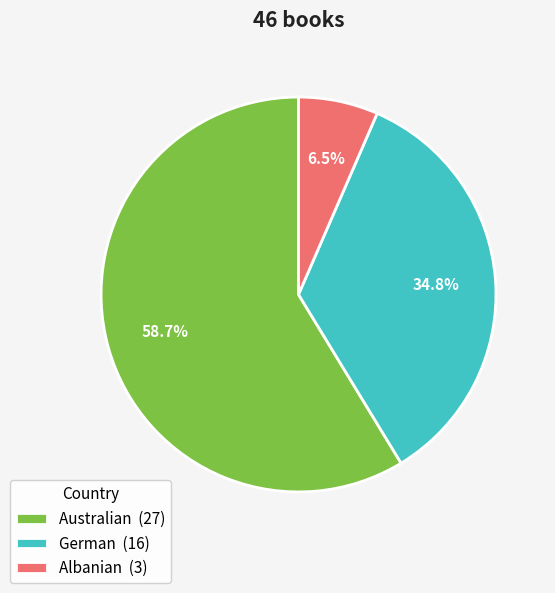

What portion of the pie excludes Australian?

41.3%